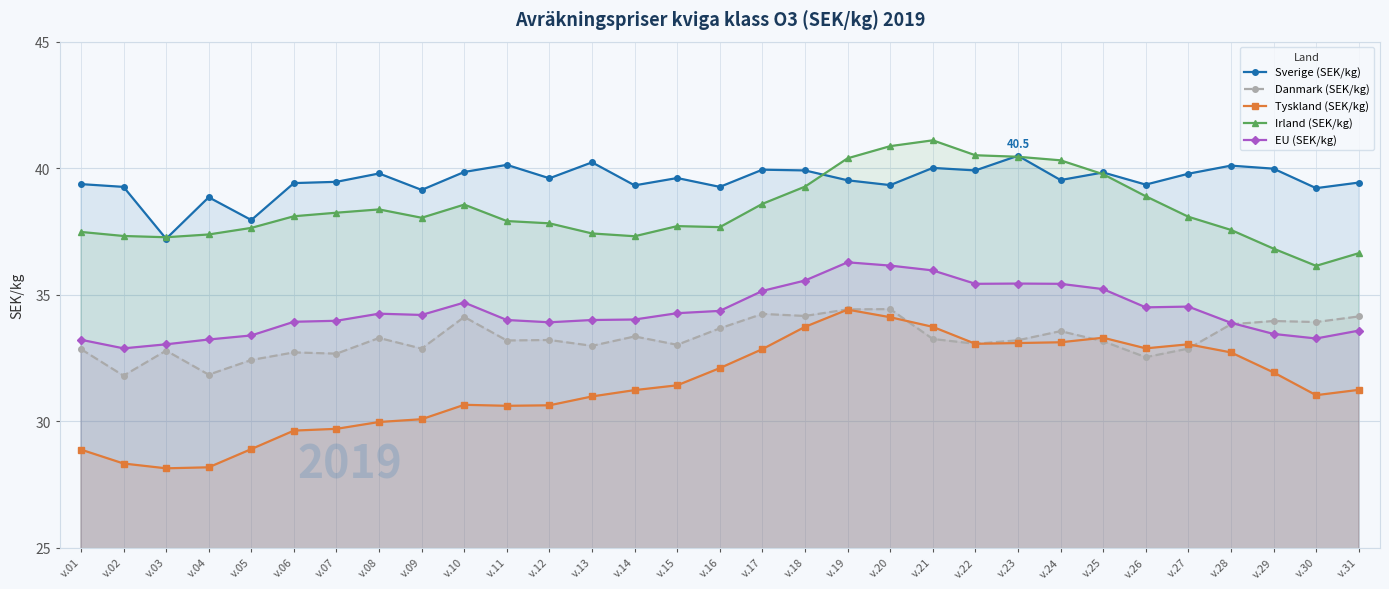

What are all the series names shown in the legend?

Sverige (SEK/kg), Danmark (SEK/kg), Tyskland (SEK/kg), Irland (SEK/kg), EU (SEK/kg)